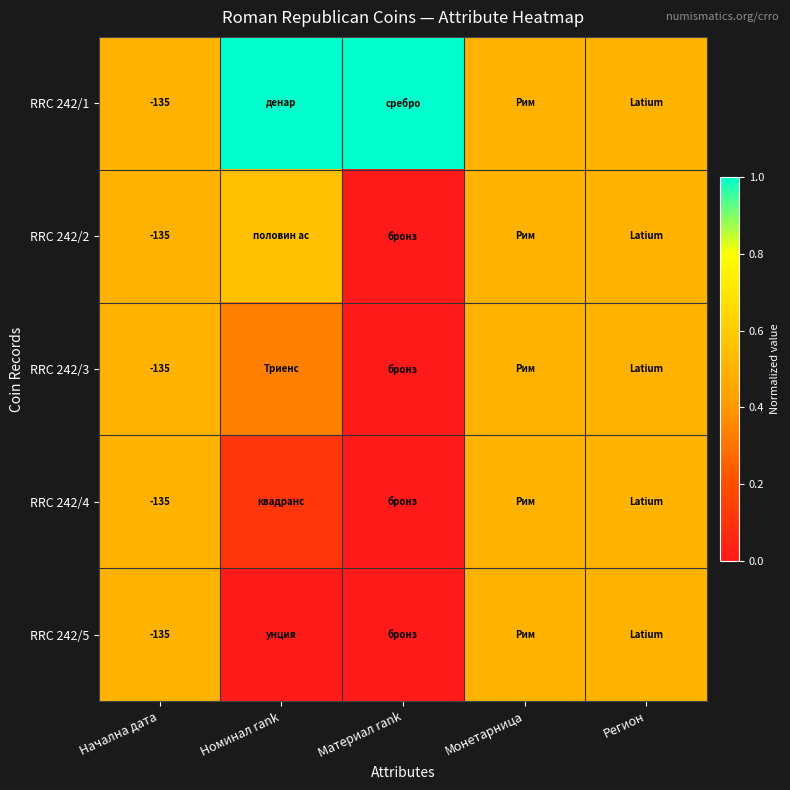

At which category does the chart reach its peak across all series?

Номинал rank